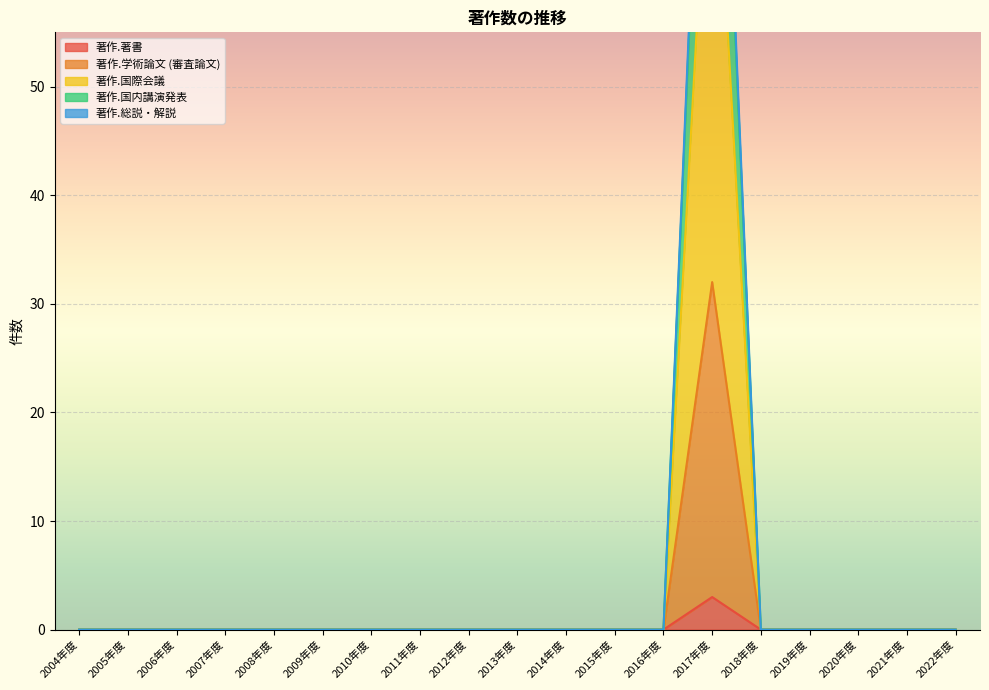

Rank the categories by 著作.総説・解説 value from lowest to highest.

2004年度, 2005年度, 2006年度, 2007年度, 2008年度, 2009年度, 2010年度, 2011年度, 2012年度, 2013年度, 2014年度, 2015年度, 2016年度, 2018年度, 2019年度, 2020年度, 2021年度, 2022年度, 2017年度